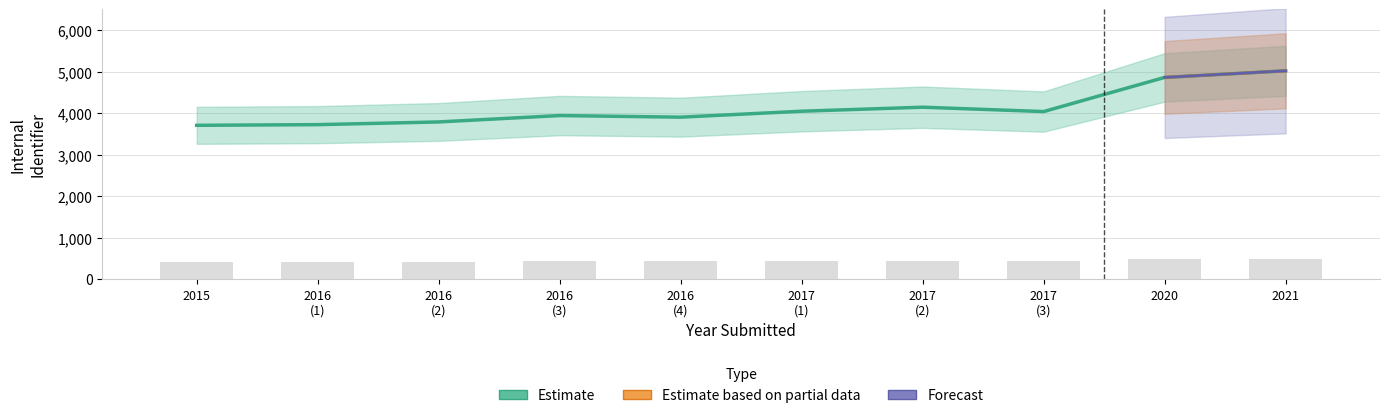

What is the highest value of the Estimate based on partial data series?

5022